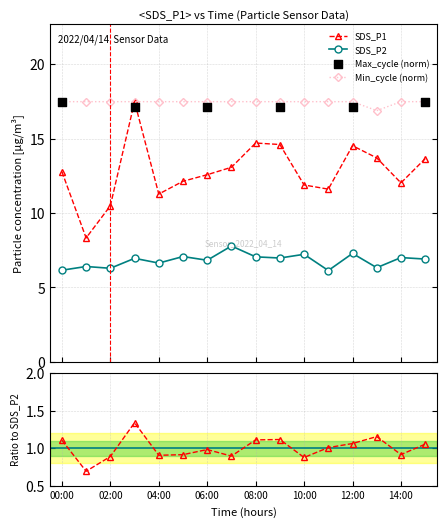

What is the minimum value for Min_cycle (norm)?

16.9